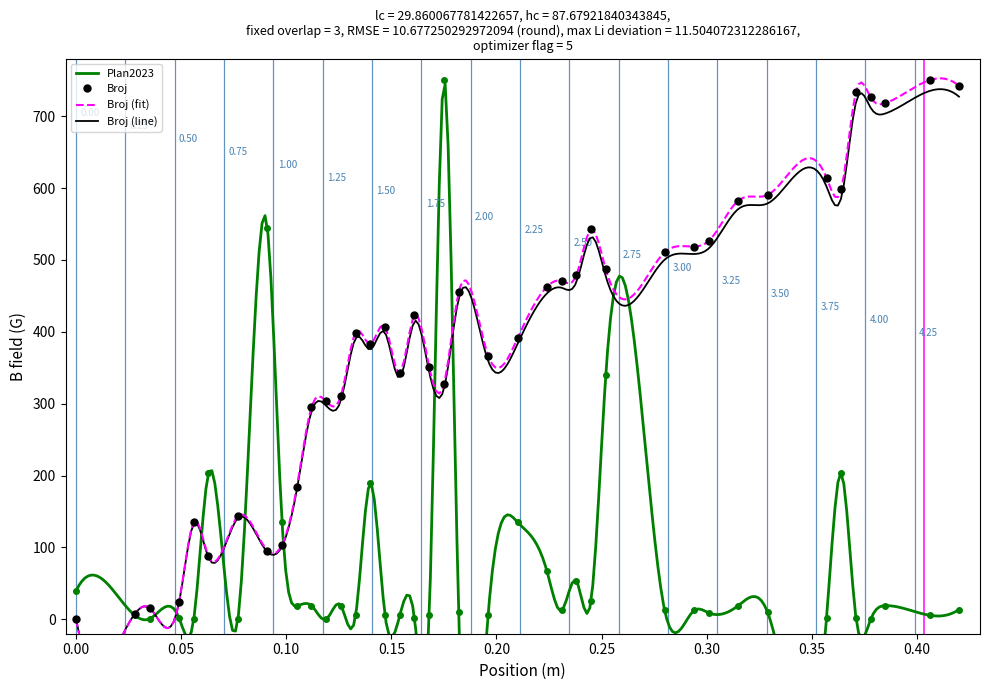

What is the sum of all Broj values?

15606.4